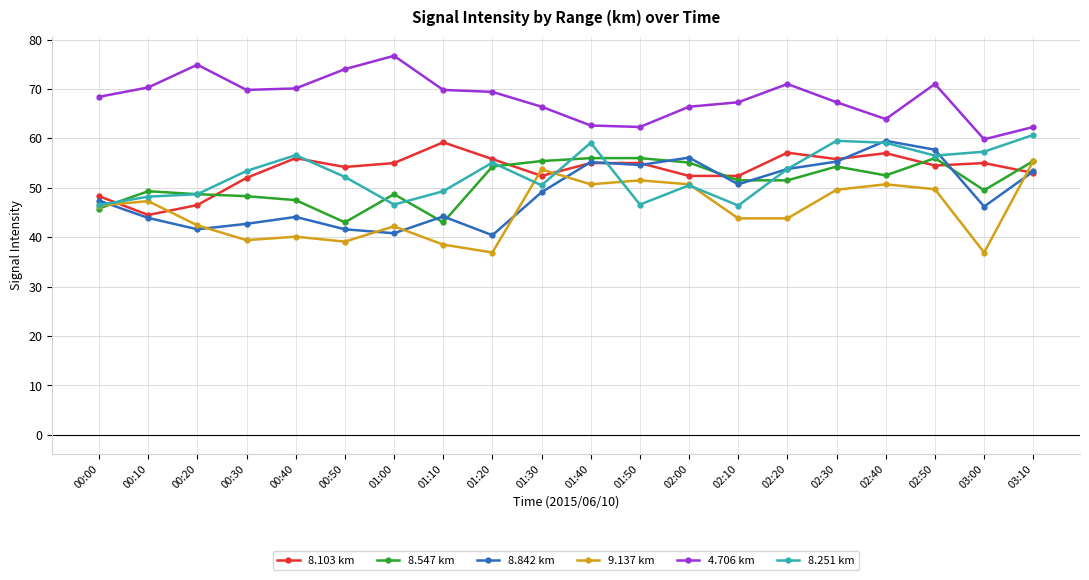

What are all the series names shown in the legend?

8.103 km, 8.547 km, 8.842 km, 9.137 km, 4.706 km, 8.251 km